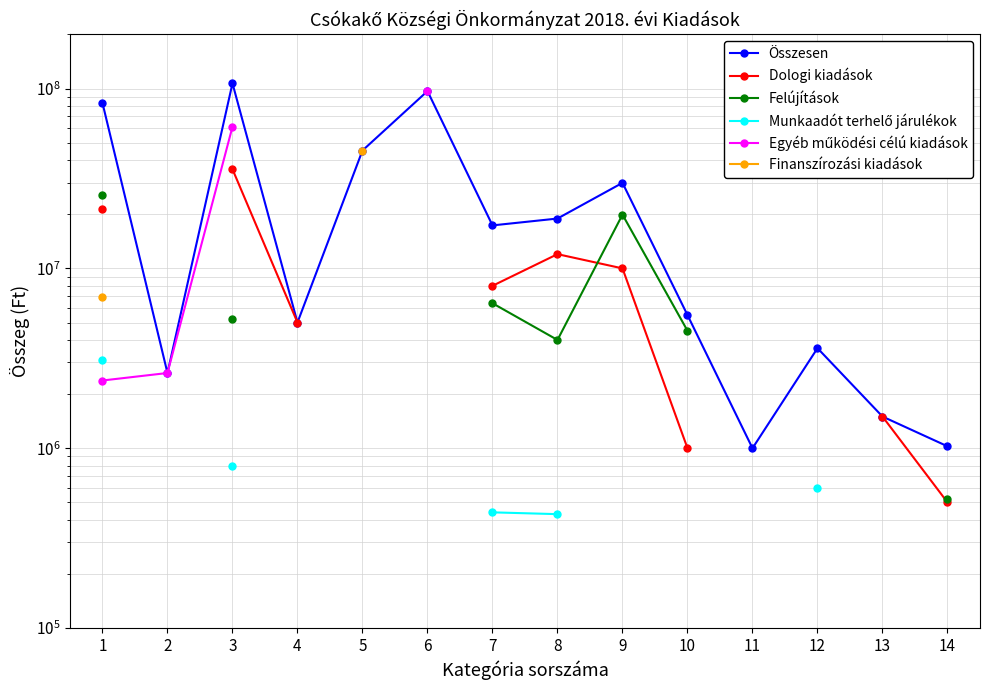

Which series has the largest total across all categories?

Összesen